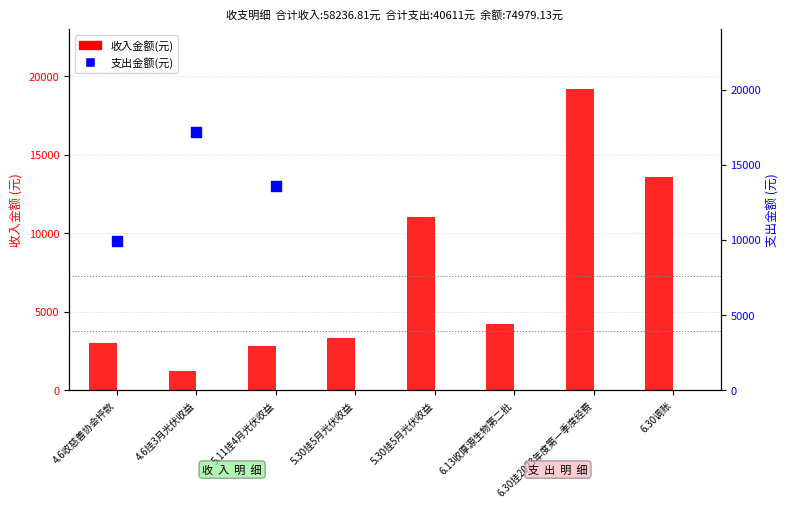

What is the change in value from 4.6挂3月光伏收益 to 6.30调账?

+12350.8